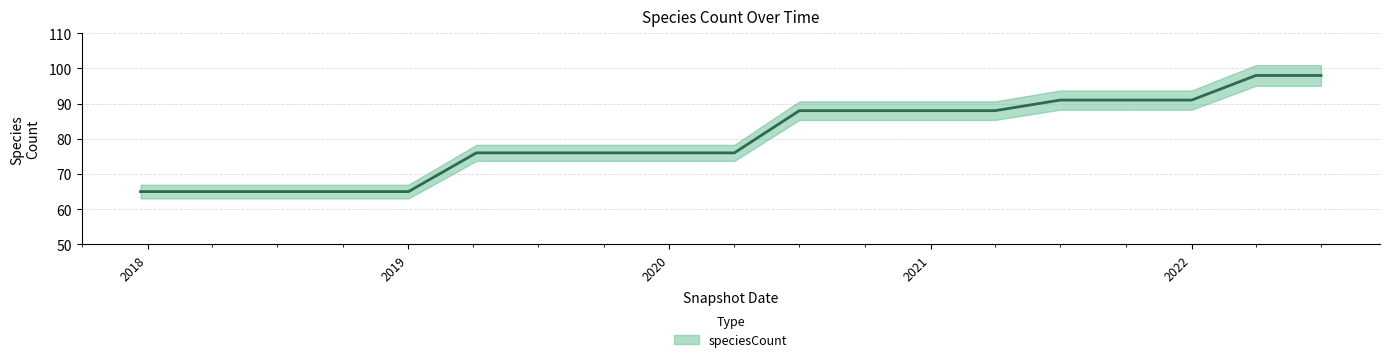

The value at 2019 is 65. True or false?

True